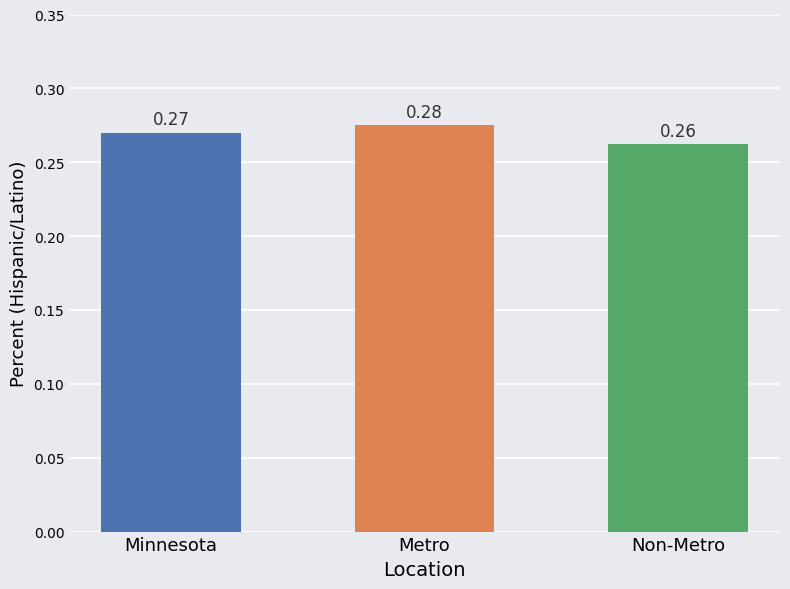

What position from the right is Non-Metro?

1